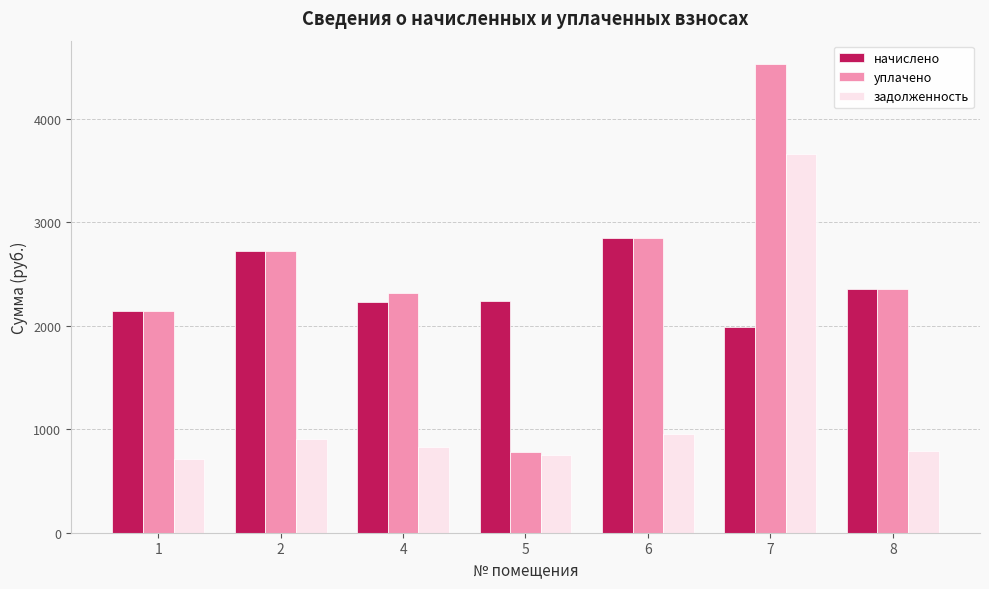

How many series are shown in this chart?

3